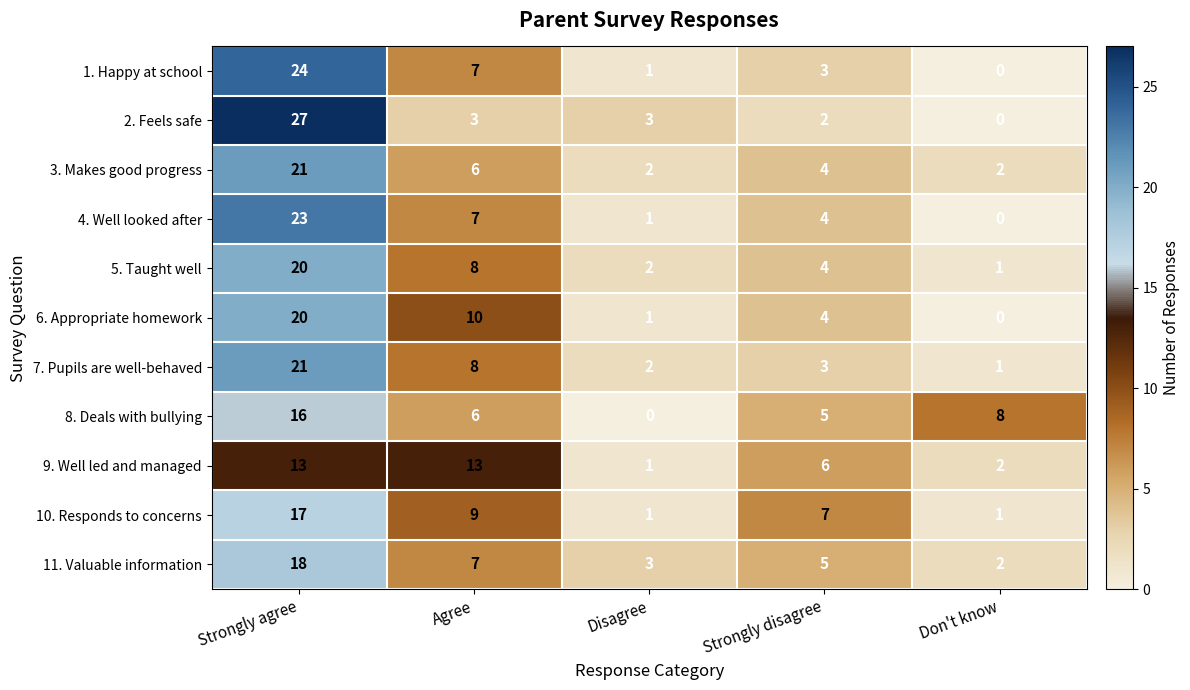

True or false: 3. Makes good progress has a value of 2 at Don't know.

True